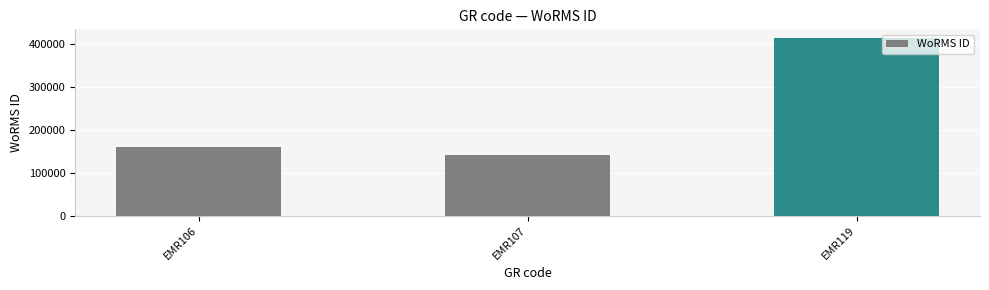

The chart shows a value of 275667 at EMR119. True or false?

False